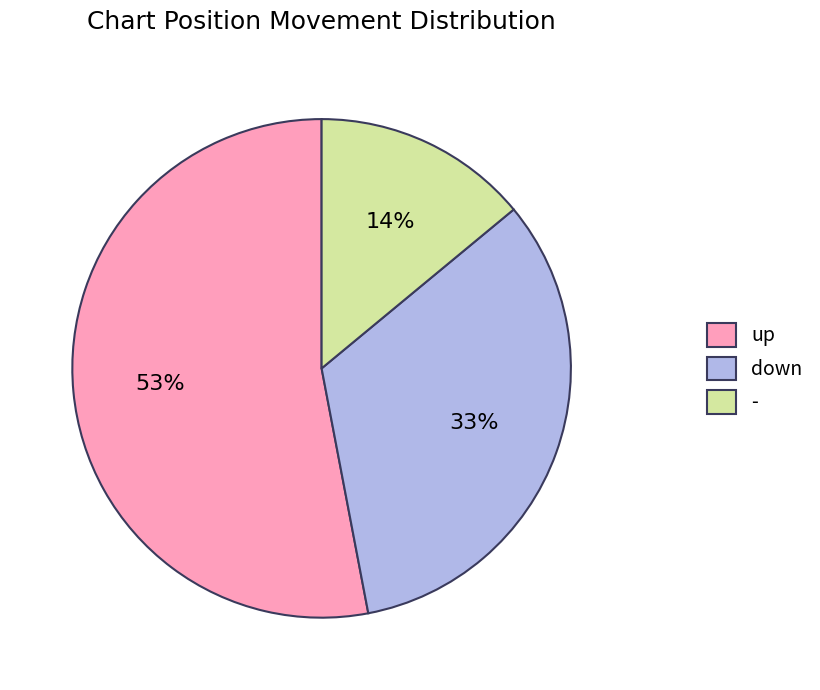

How many slices are in this pie chart?

3